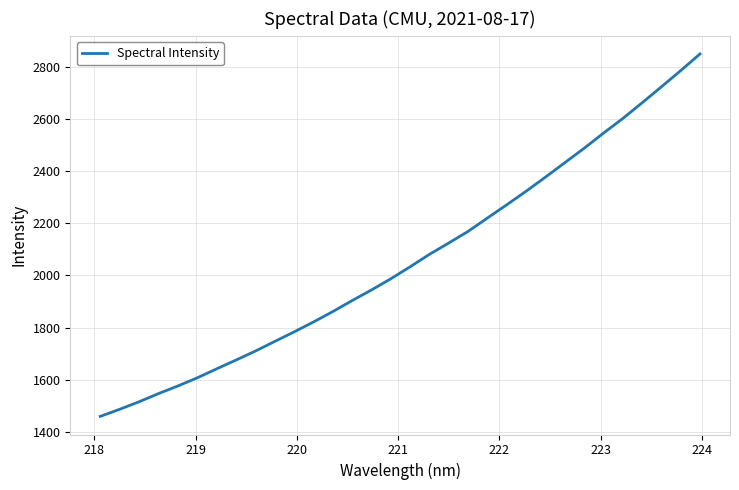

What is the smallest value displayed?

1458.8